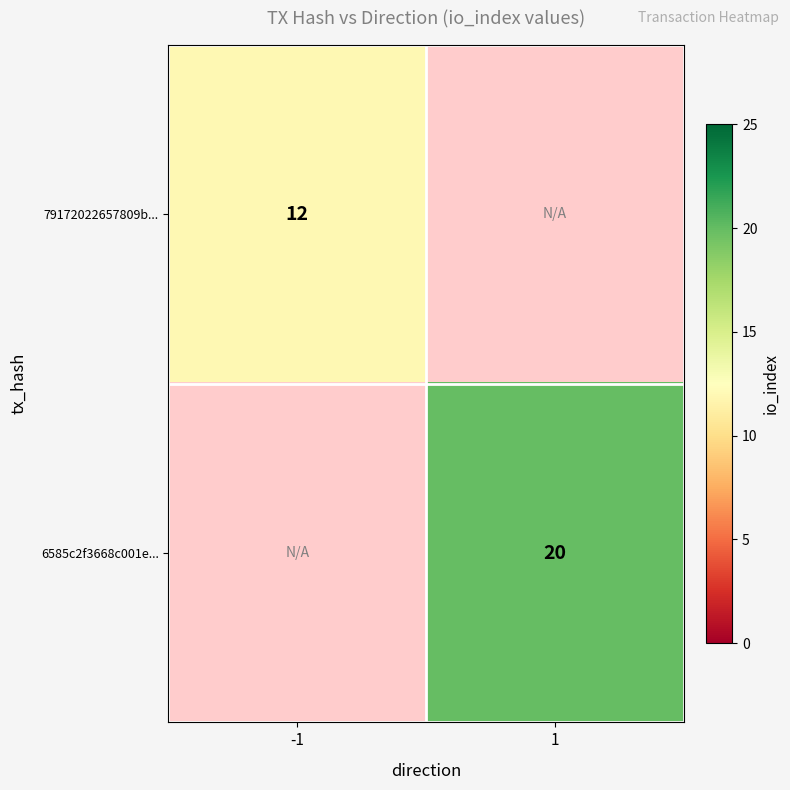

Is the value of 79172022657809b... at -1 greater than the value of 6585c2f3668c001e... at 1?

No